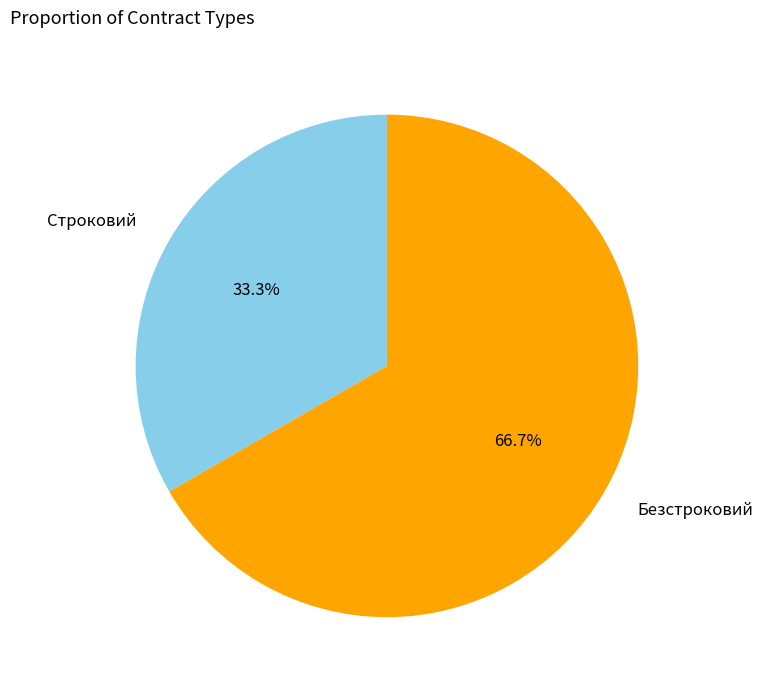

How much of the chart is everything except Безстроковий?

33.3%